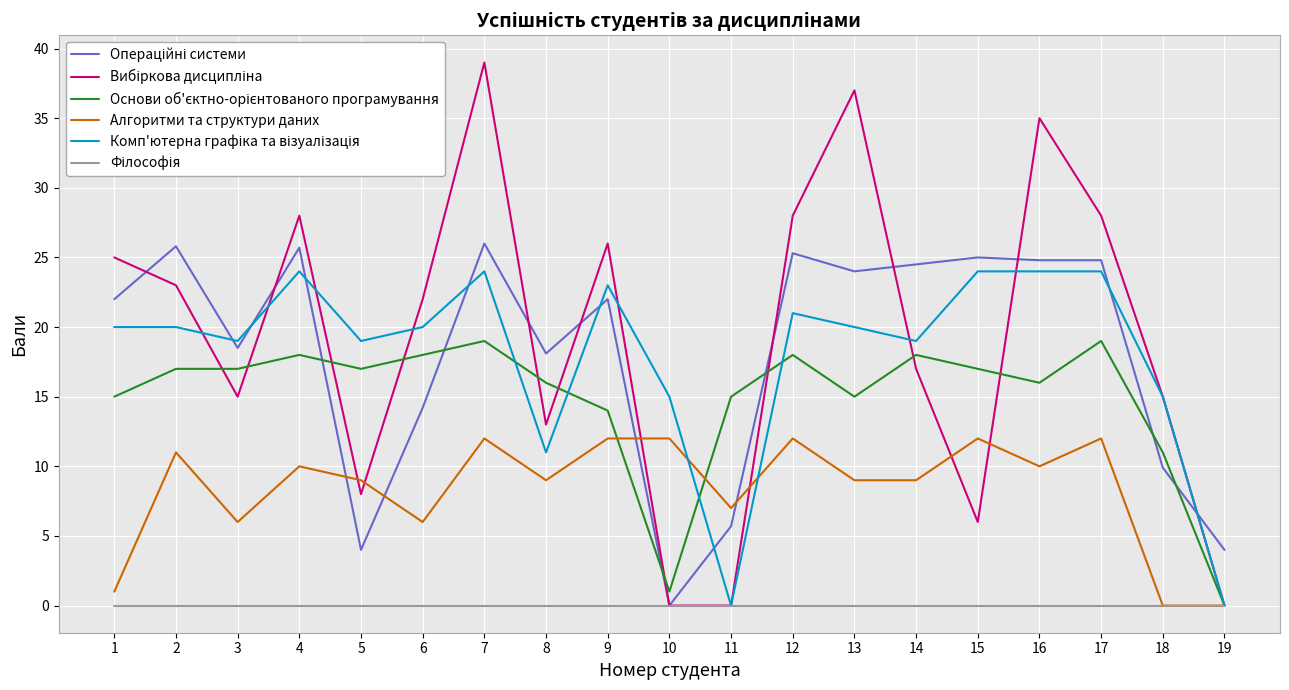

What is the total value across all series at 19?

4.0